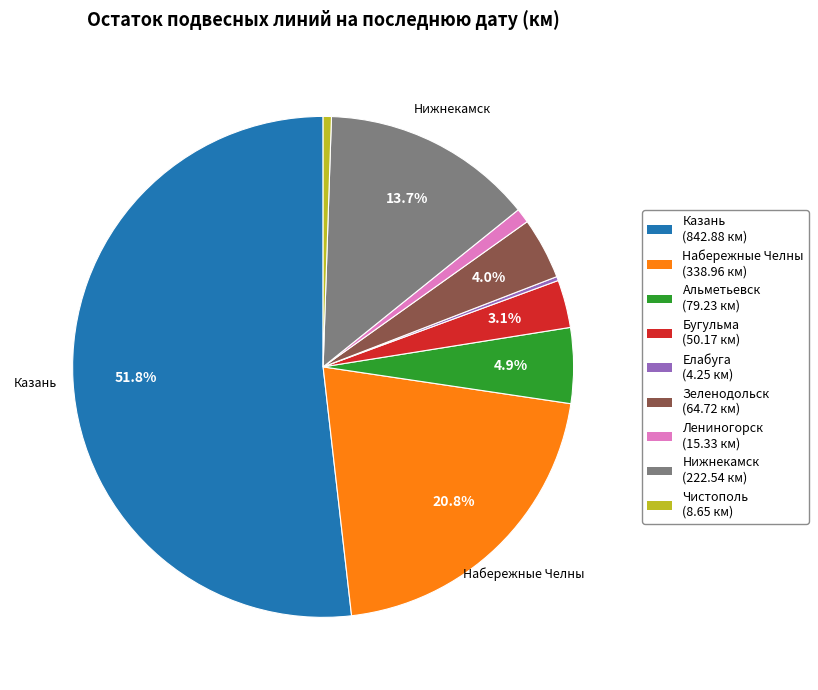

Is there a majority slice in this chart?

Yes